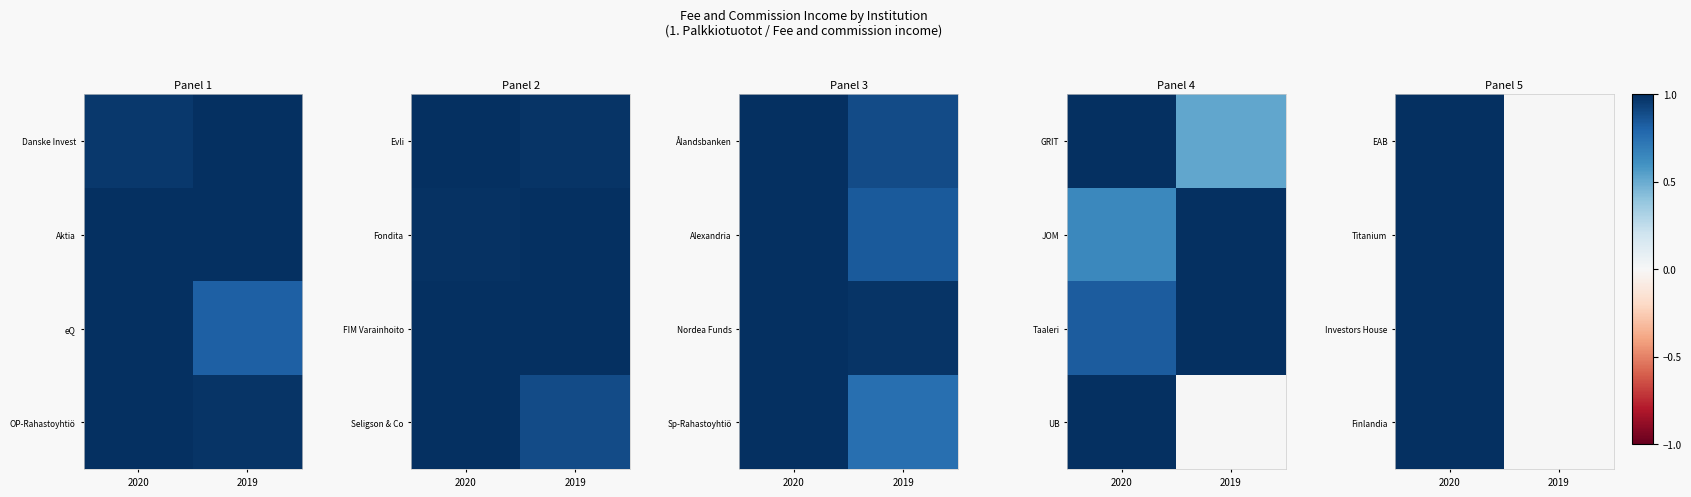

Is it true that Titanium equals 1 at 2019?

False